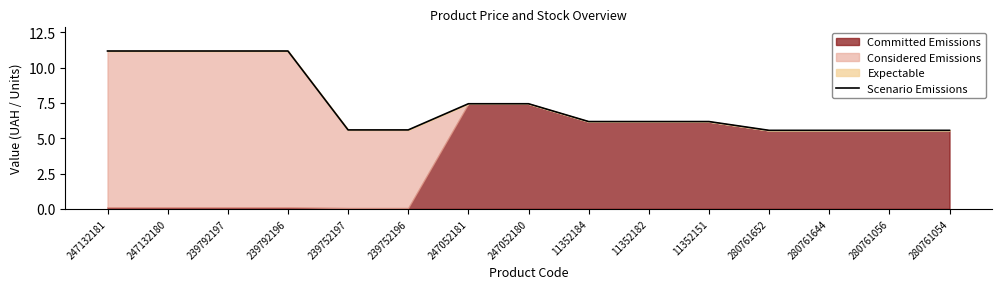

Where is the data nearest to the value 8?

247052181